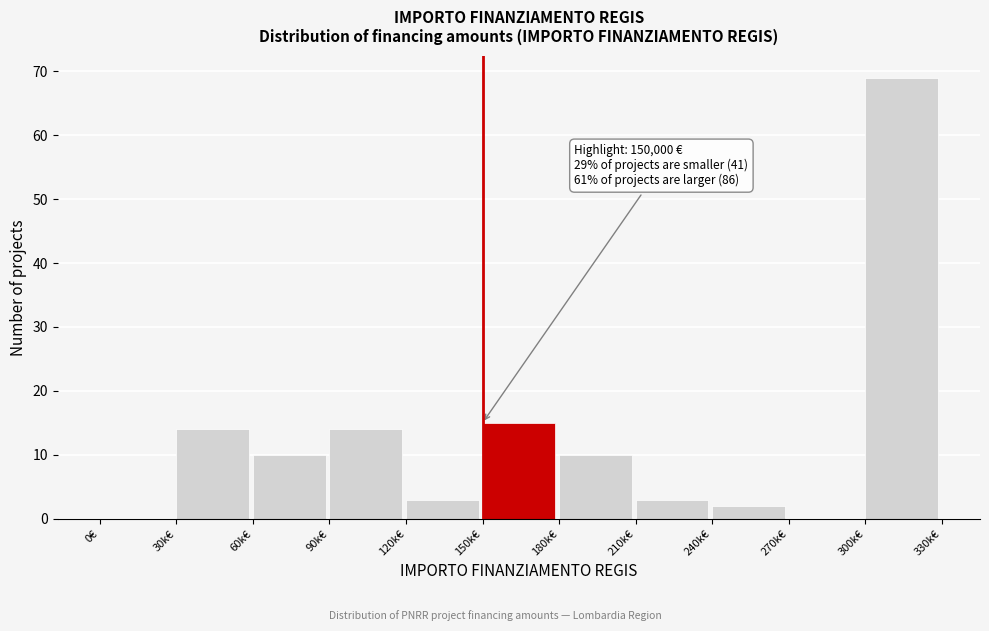

Reading left to right, transcribe all the data shown in this chart.

0€=0	30k€=14	60k€=10	90k€=14	120k€=3	150k€=15	180k€=10	210k€=3	240k€=2	270k€=0	300k€=69